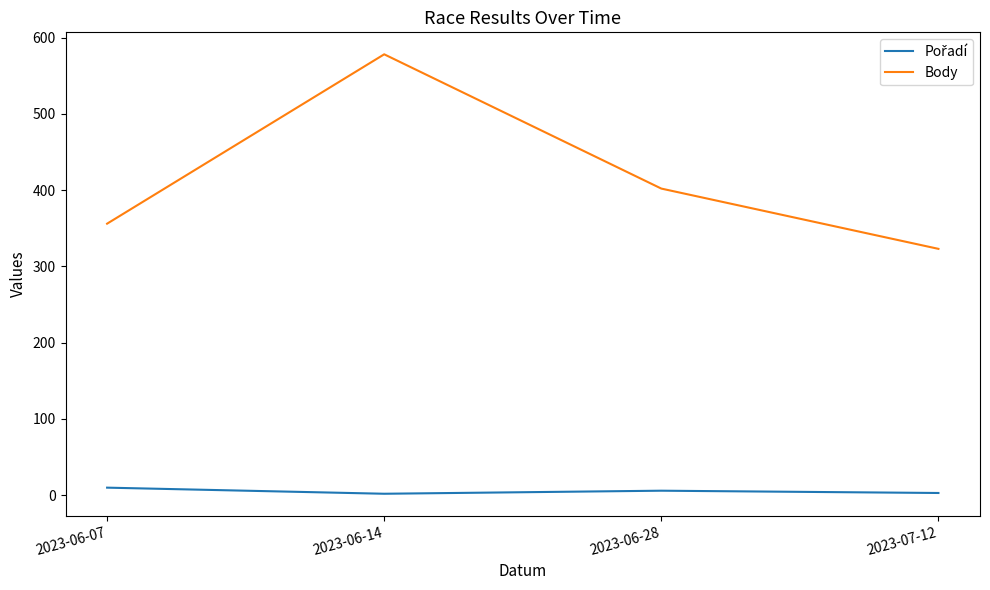

True or false: Body has more than 1 interior local peaks.

False